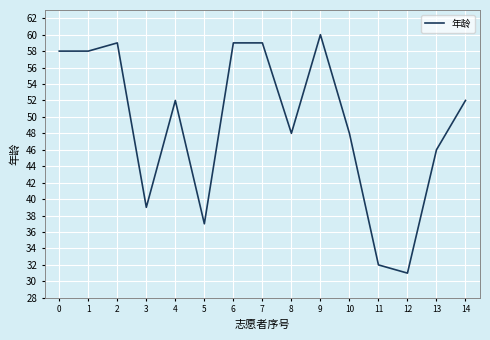

Which label corresponds to the largest value in the chart?

9